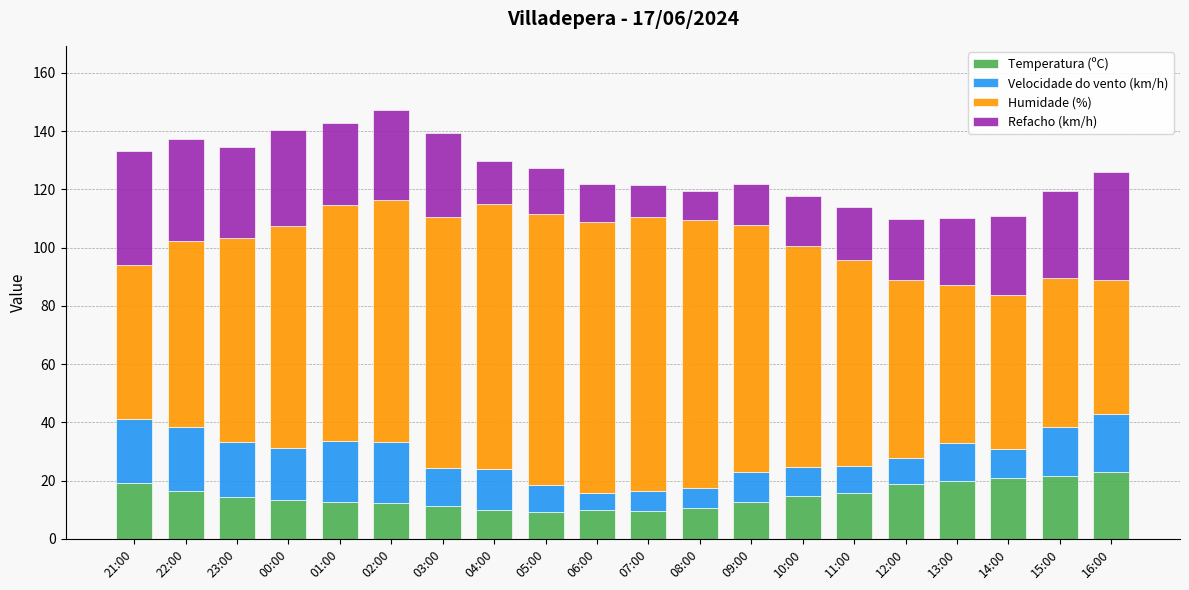

What is the lowest value of the Temperatura (ºC) series?

9.4